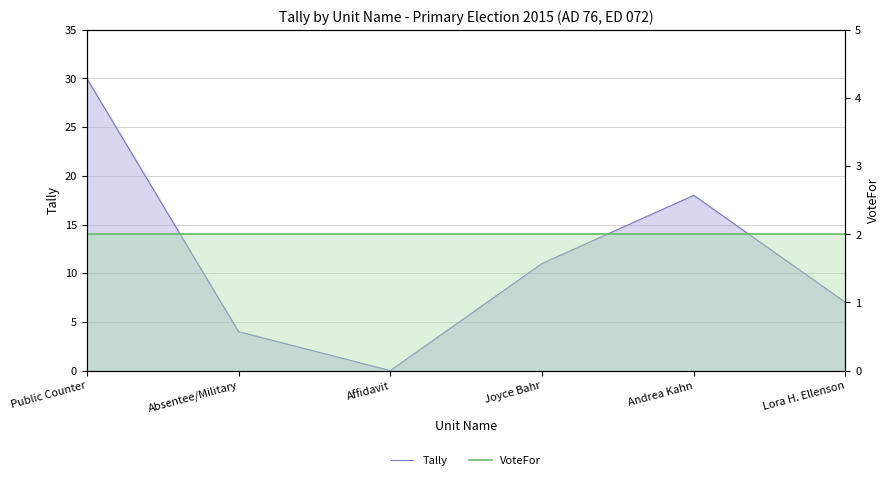

What is the label of the 5th point from the left?

Andrea Kahn